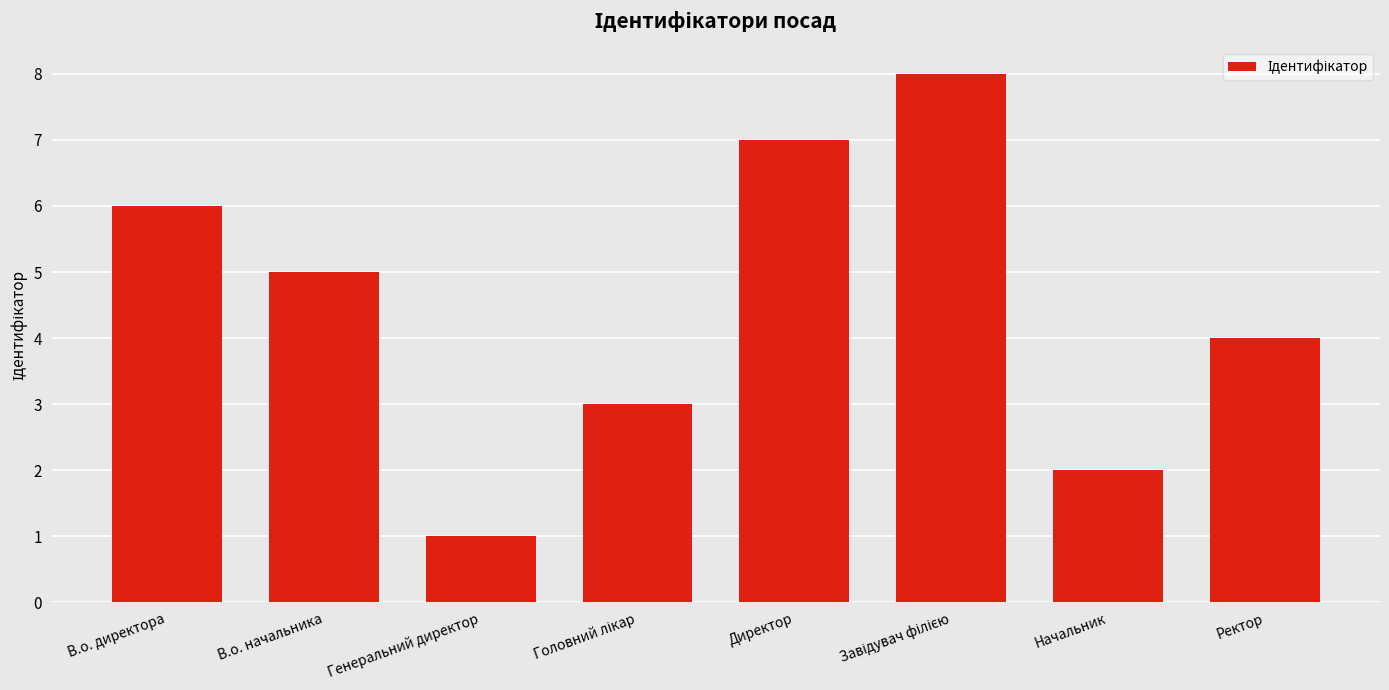

Reading left to right, extract all data points from this chart.

6	5	1	3	7	8	2	4